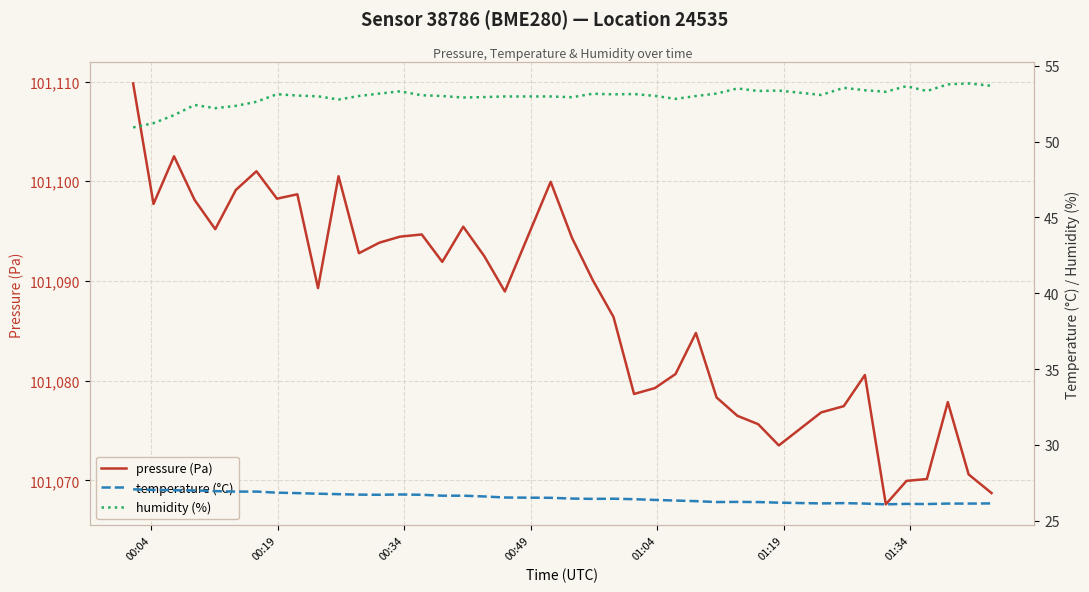

True or false: temperature (°C) and pressure (Pa) intersect in this chart.

False